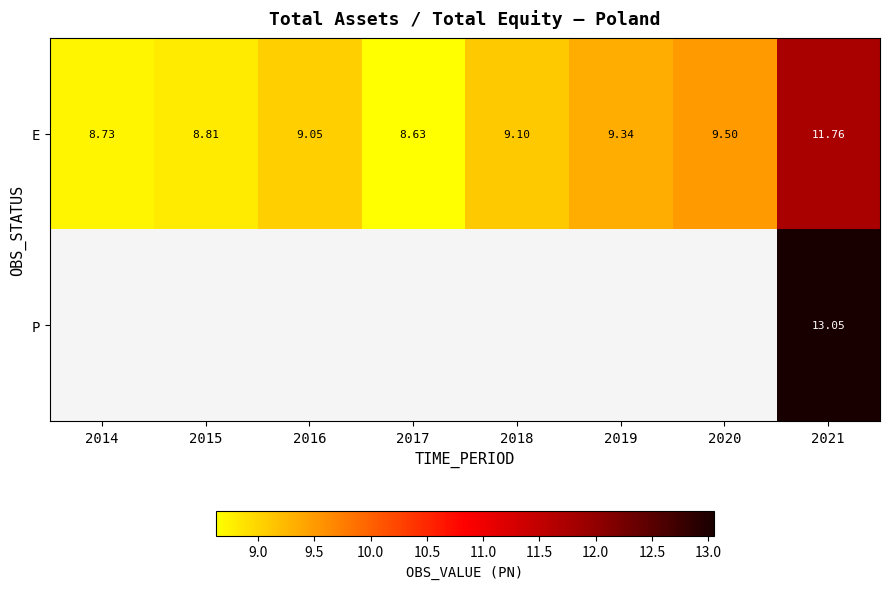

What is the minimum value for E?

8.6